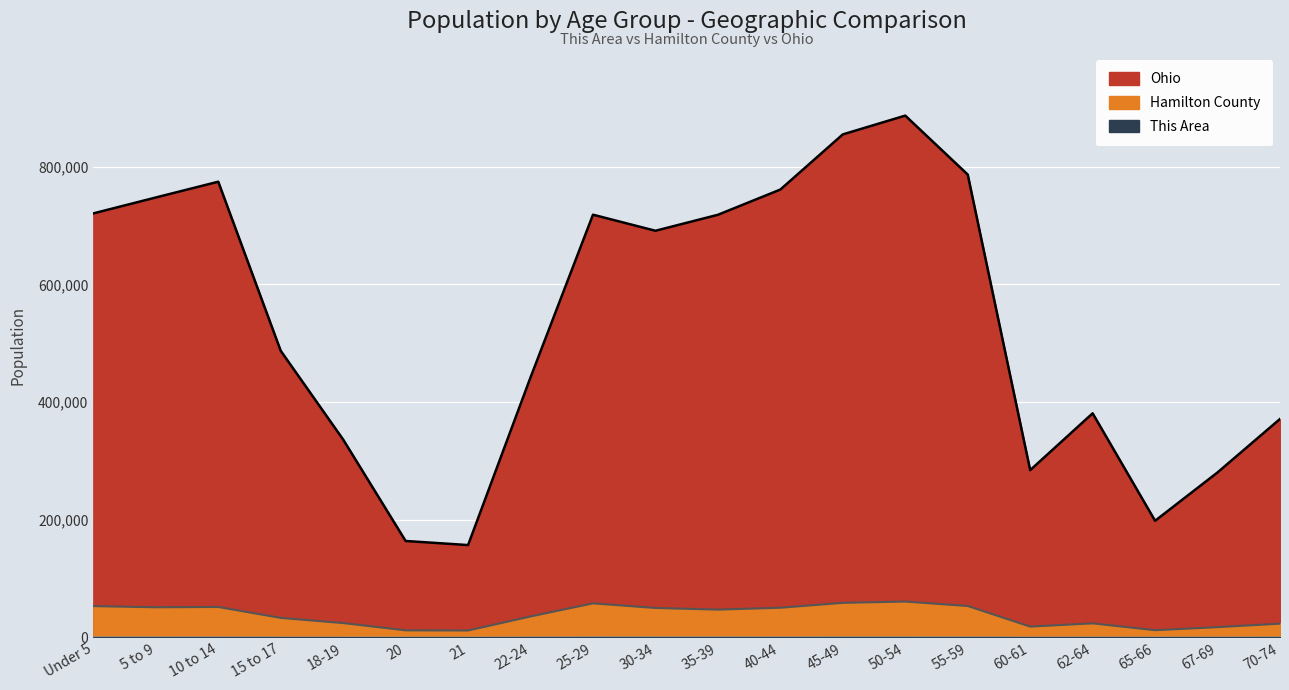

What is the minimum value shown in the chart?

61